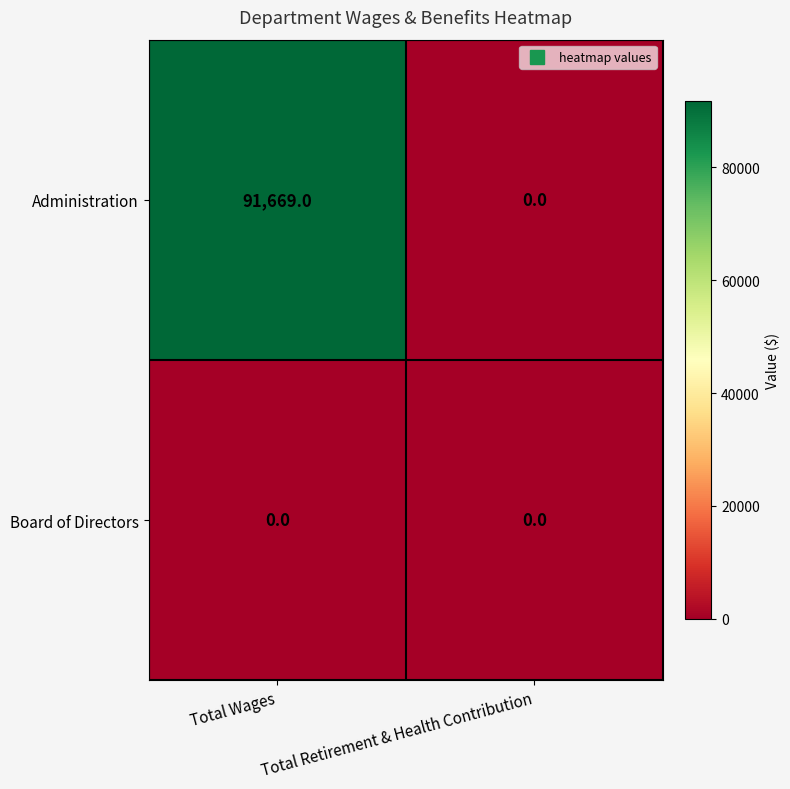

At which category does the chart reach its peak across all series?

Total Wages